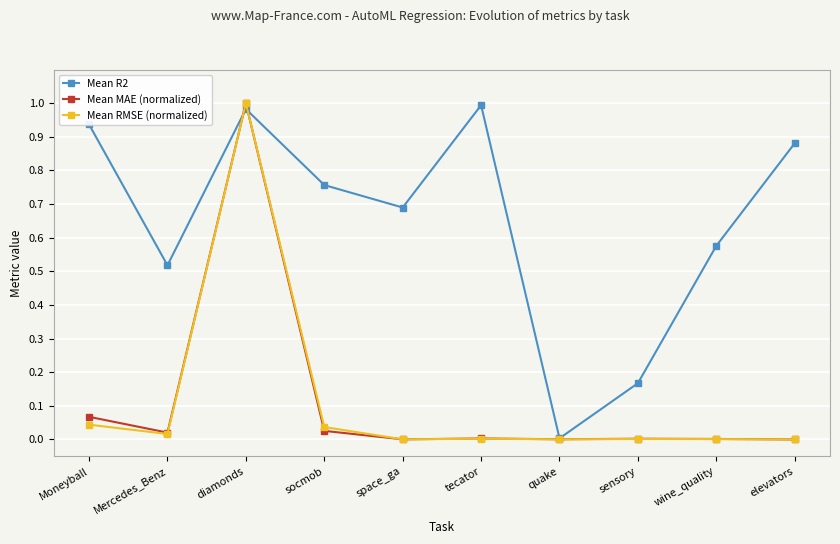

Is it true that Mean RMSE (normalized) equals 0.0 at wine_quality?

True